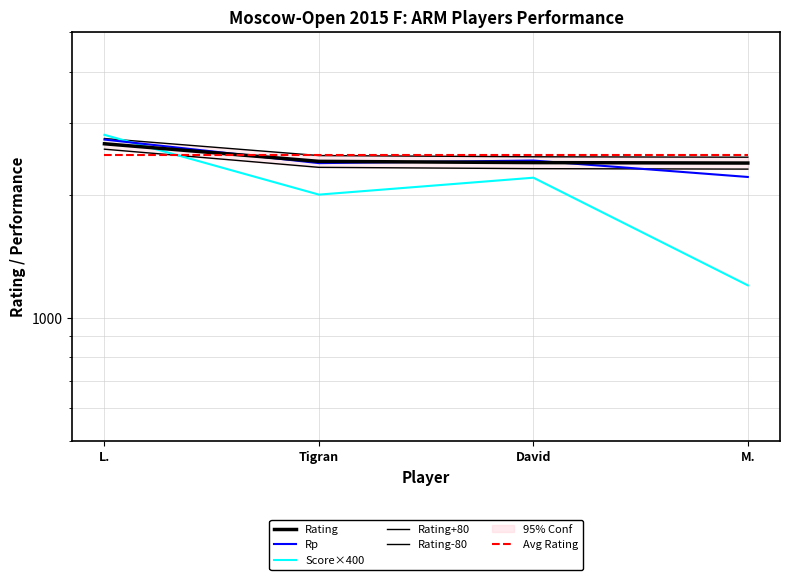

Between David and Tigran, which is larger?

Tigran